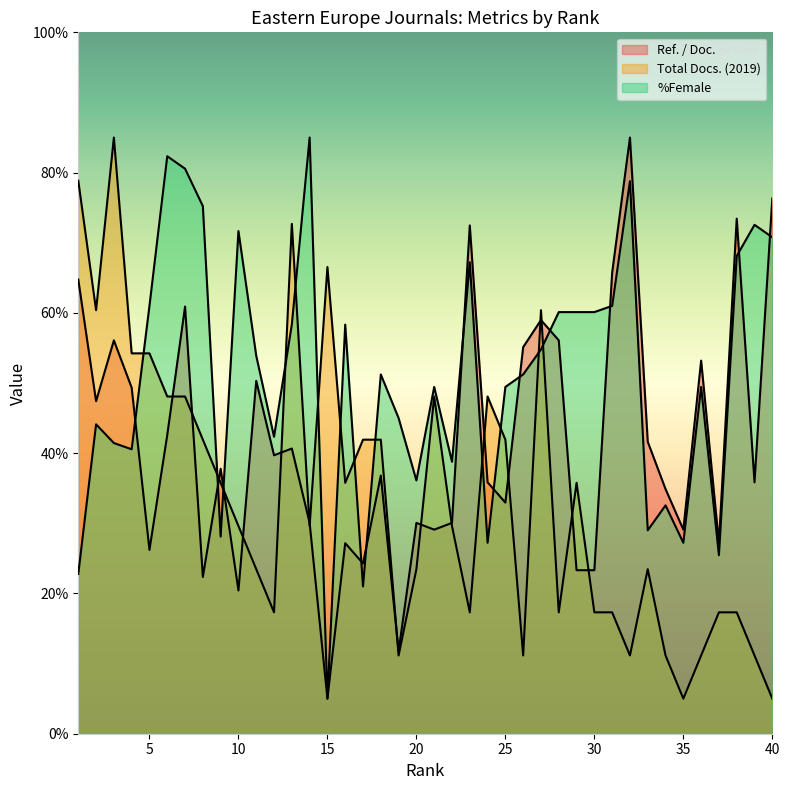

What is the difference between the %Female values at 1 and 22?

16.0